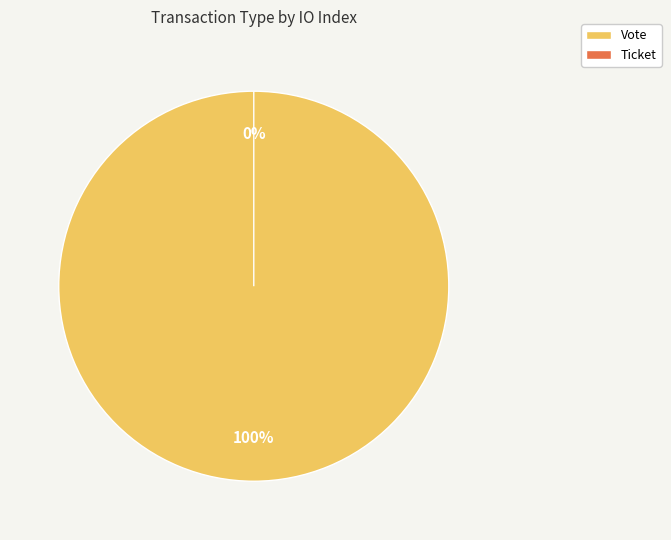

What is the change in value from Vote to Ticket?

-1